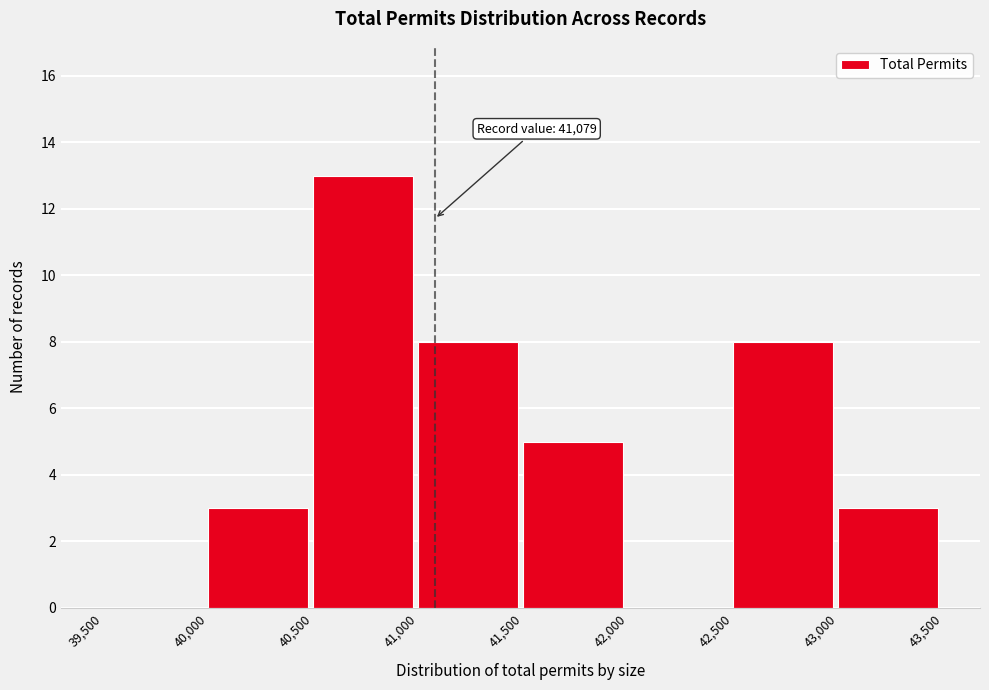

Over which range of the x-axis is the bar tallest?

40,500 to 41,000